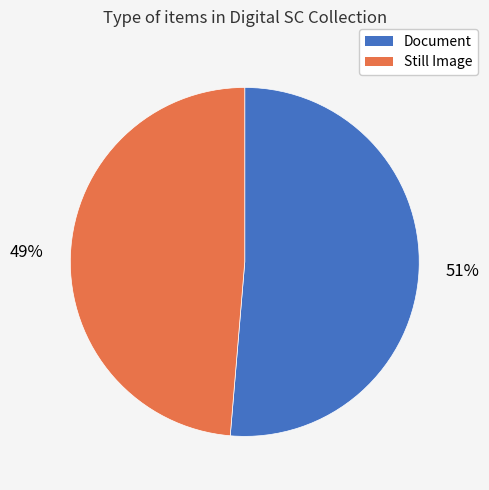

To the nearest percent, what is the combined percentage of Document and Still Image?

100%